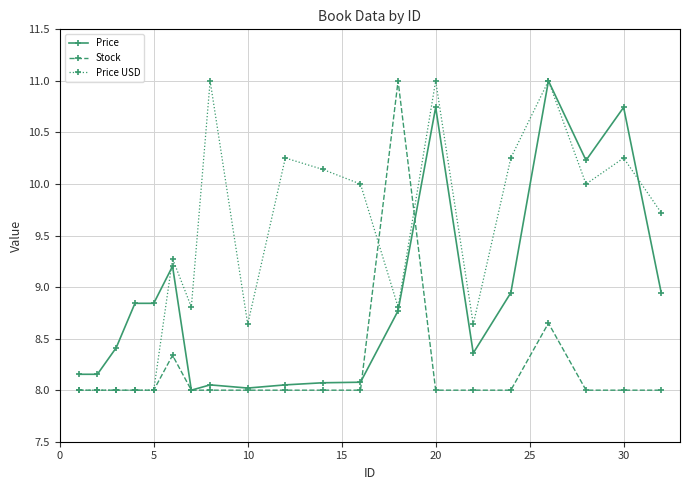

What is the greatest value displayed?

11.0